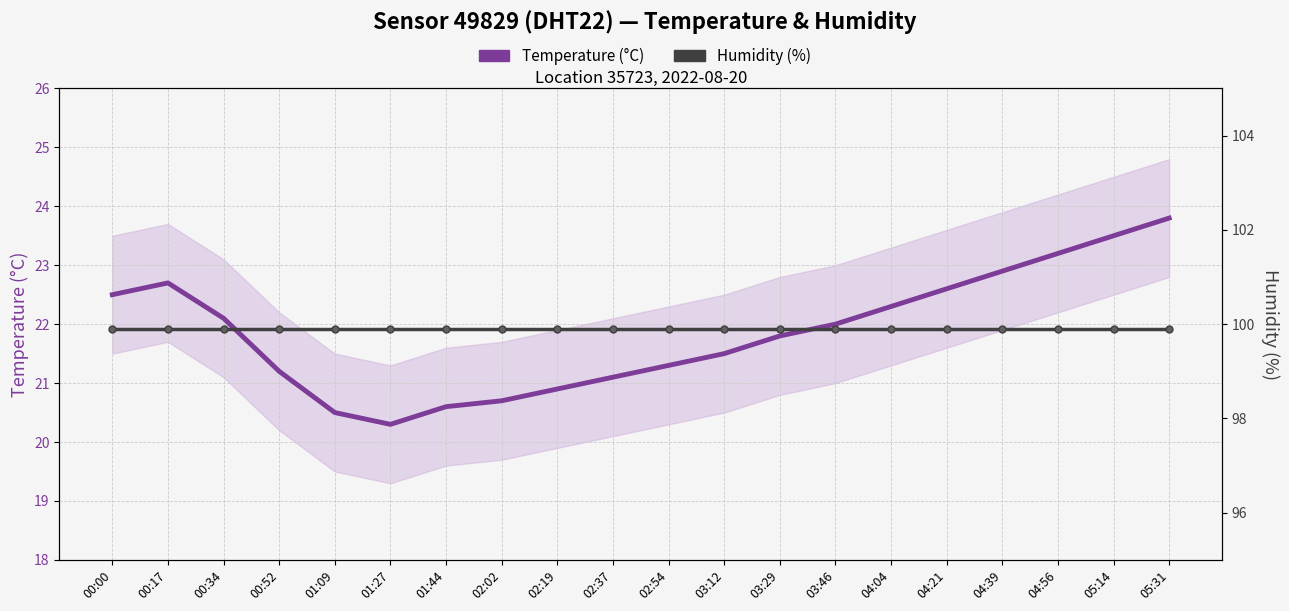

Is this an area chart (filled region under the line)?

No